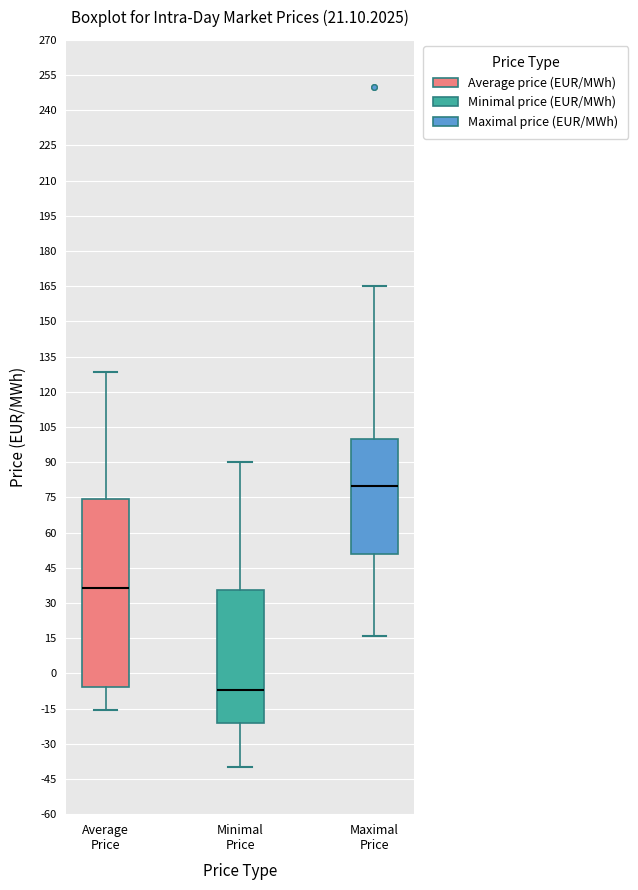

Reading left to right, transcribe this box plot: for each box, give where its median line is, the range the box spans, and where its two whiskers end, as read against the y-axis. The values are not printed on the chart, so give them approximately, as read against the axis.

Average Price: median 36, box -6 to 74, whiskers -16 to 128
Minimal Price: median -8, box -22 to 36, whiskers -40 to 90
Maximal Price: median 80, box 50 to 100, whiskers 16 to 164